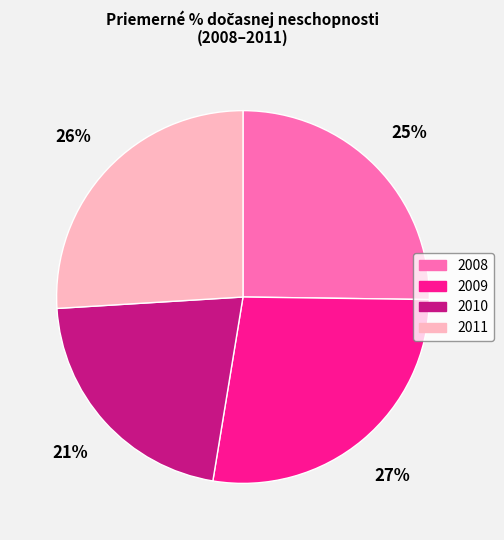

To the nearest percent, what percentage of the pie is 2008?

25%